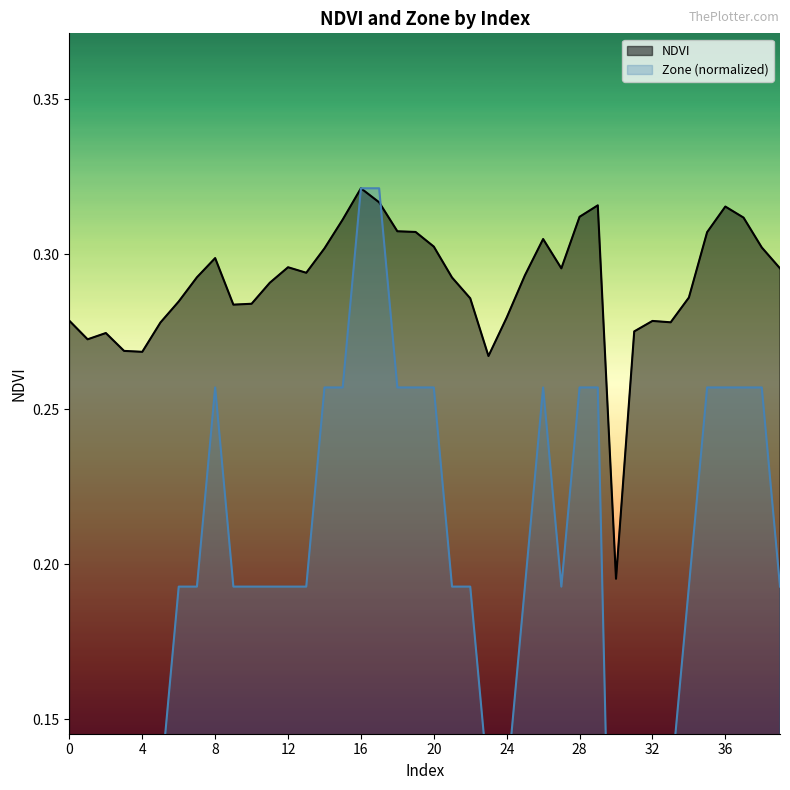

Reading right to left, extract all data points from this chart.

NDVI: 0.3	0.3	0.3	0.3	0.3	0.3	0.3	0.3	0.3	0.2	0.3	0.3	0.3	0.3	0.3	0.3	0.3	0.3	0.3	0.3	0.3	0.3	0.3	0.3	0.3	0.3	0.3	0.3	0.3	0.3	0.3	0.3	0.3	0.3	0.3	0.3	0.3	0.3	0.3	0.3
Zone: 0.2	0.3	0.3	0.3	0.3	0.2	0.1	0.1	0.1	0.0	0.3	0.3	0.2	0.3	0.2	0.1	0.1	0.2	0.2	0.3	0.3	0.3	0.3	0.3	0.3	0.3	0.2	0.2	0.2	0.2	0.2	0.3	0.2	0.2	0.1	0.1	0.1	0.1	0.1	0.1